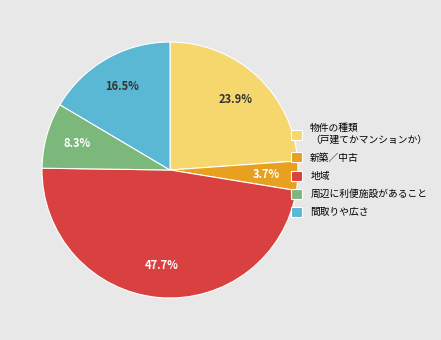

Count the number of slices in the pie.

5